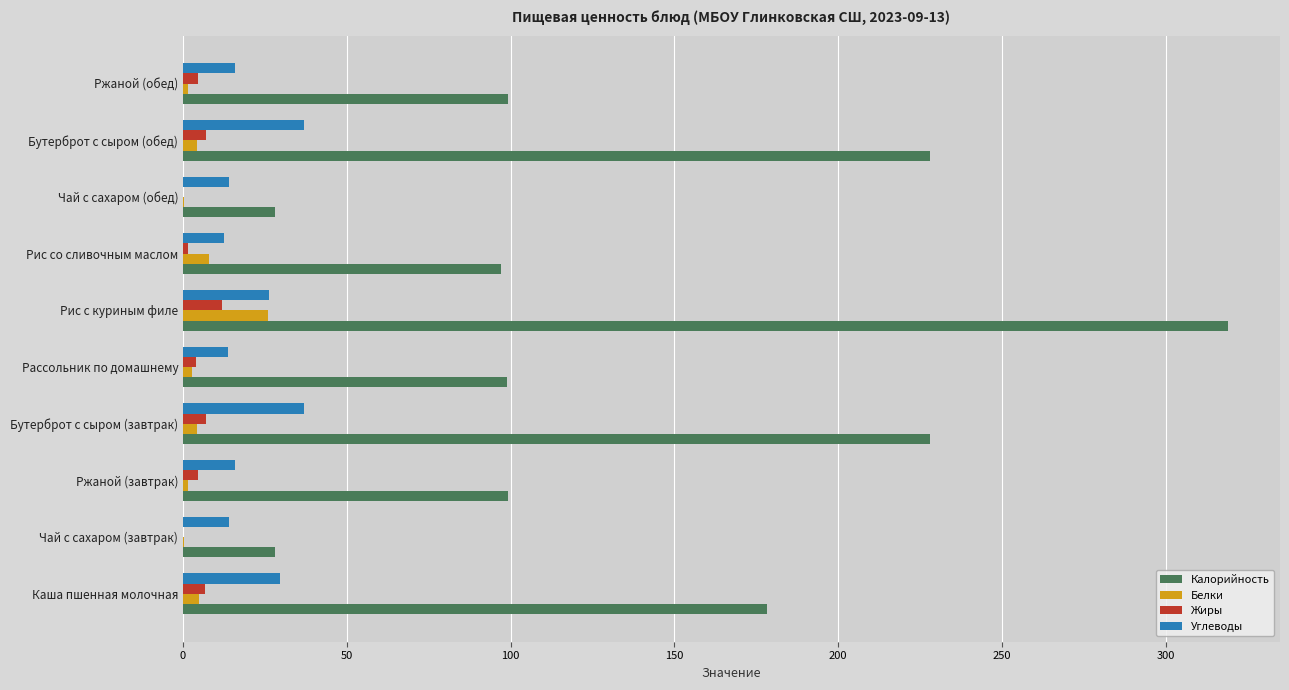

What are all the series names shown in the legend?

Калорийность, Белки, Жиры, Углеводы